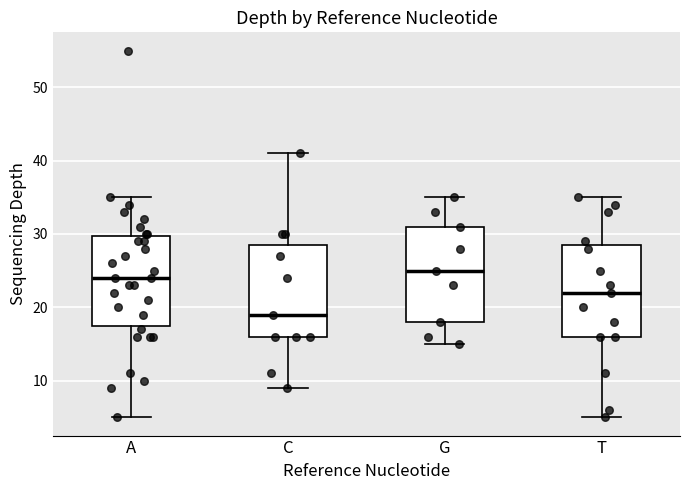

Where does the median line of the box for G sit on the y-axis? The values are not printed on the chart, so give them approximately, as read against the axis.

25